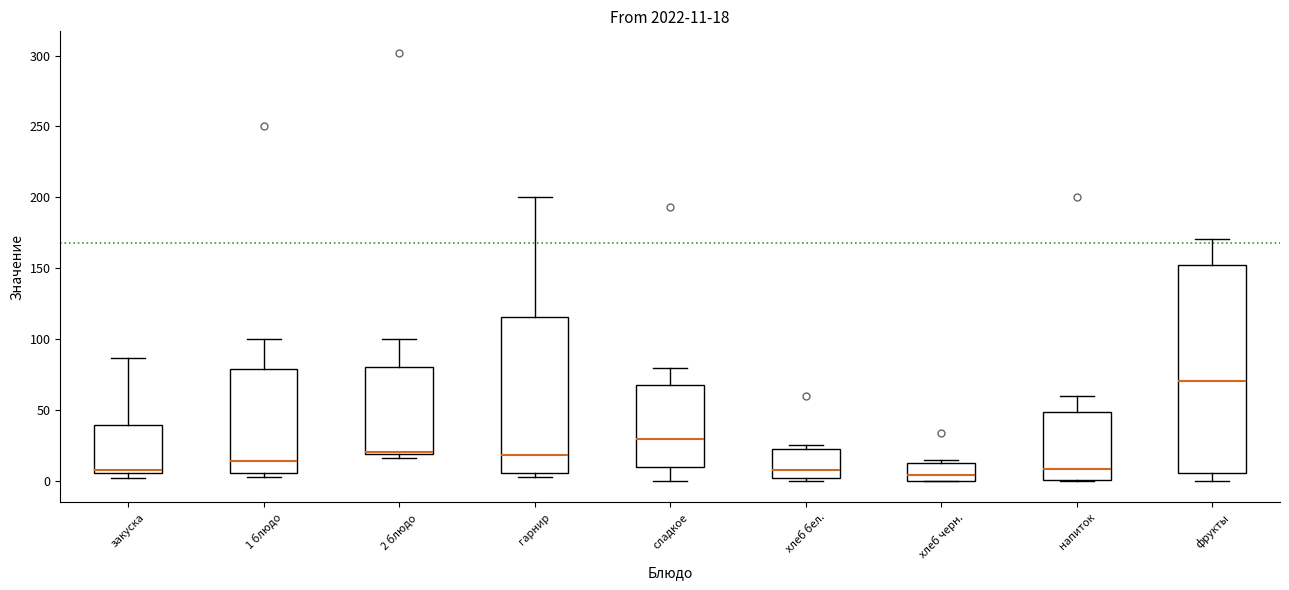

Comparing the boxes themselves (not the whiskers), which one is the tallest?

фрукты